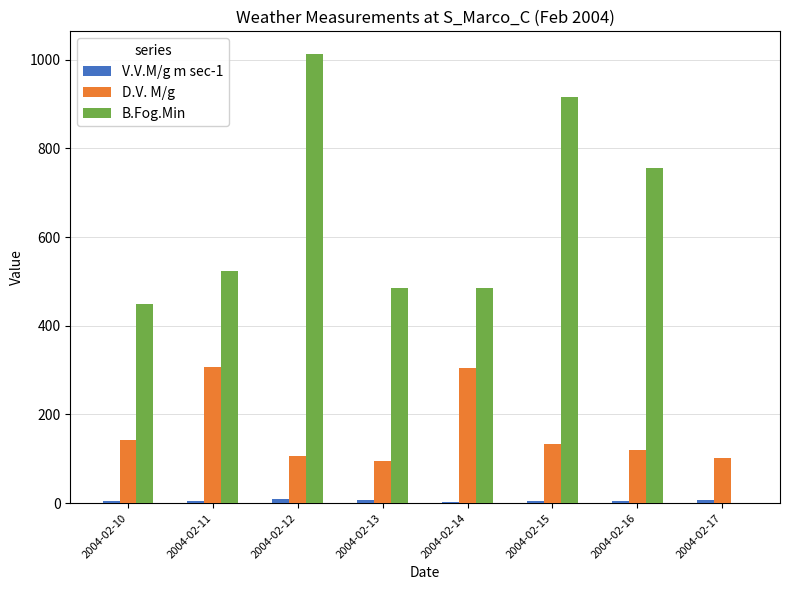

What is the average value of the D.V. M/g series?

163.6